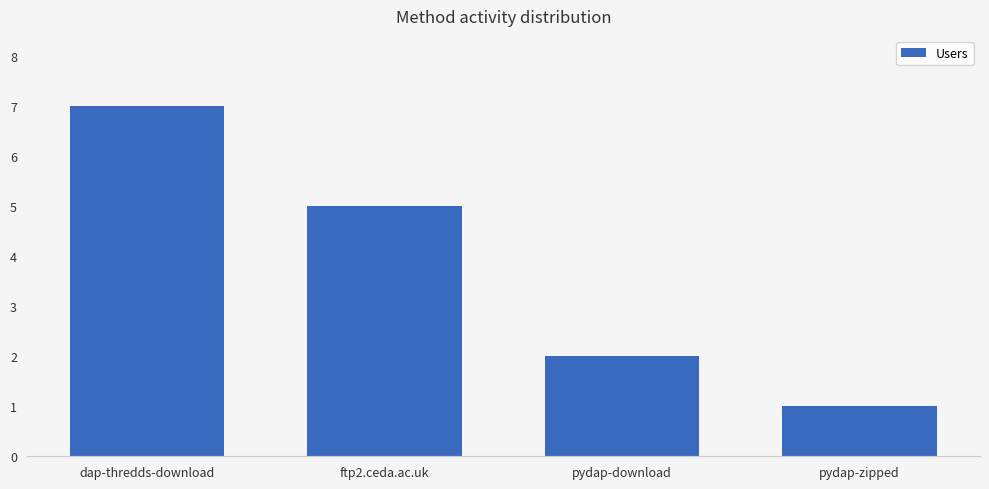

What is the average value?

4